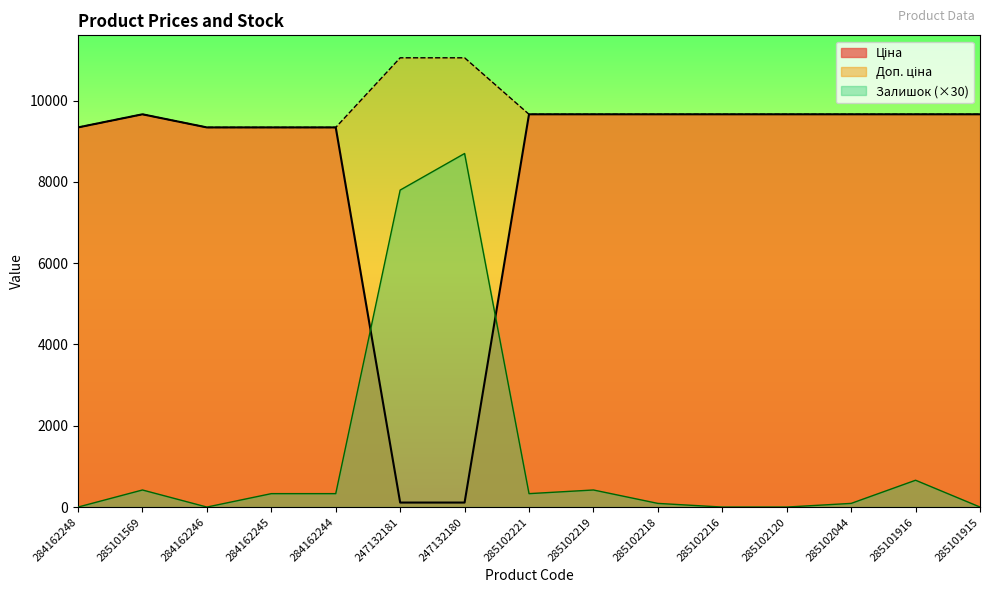

Where is the first local maximum for Ціна?

285101569